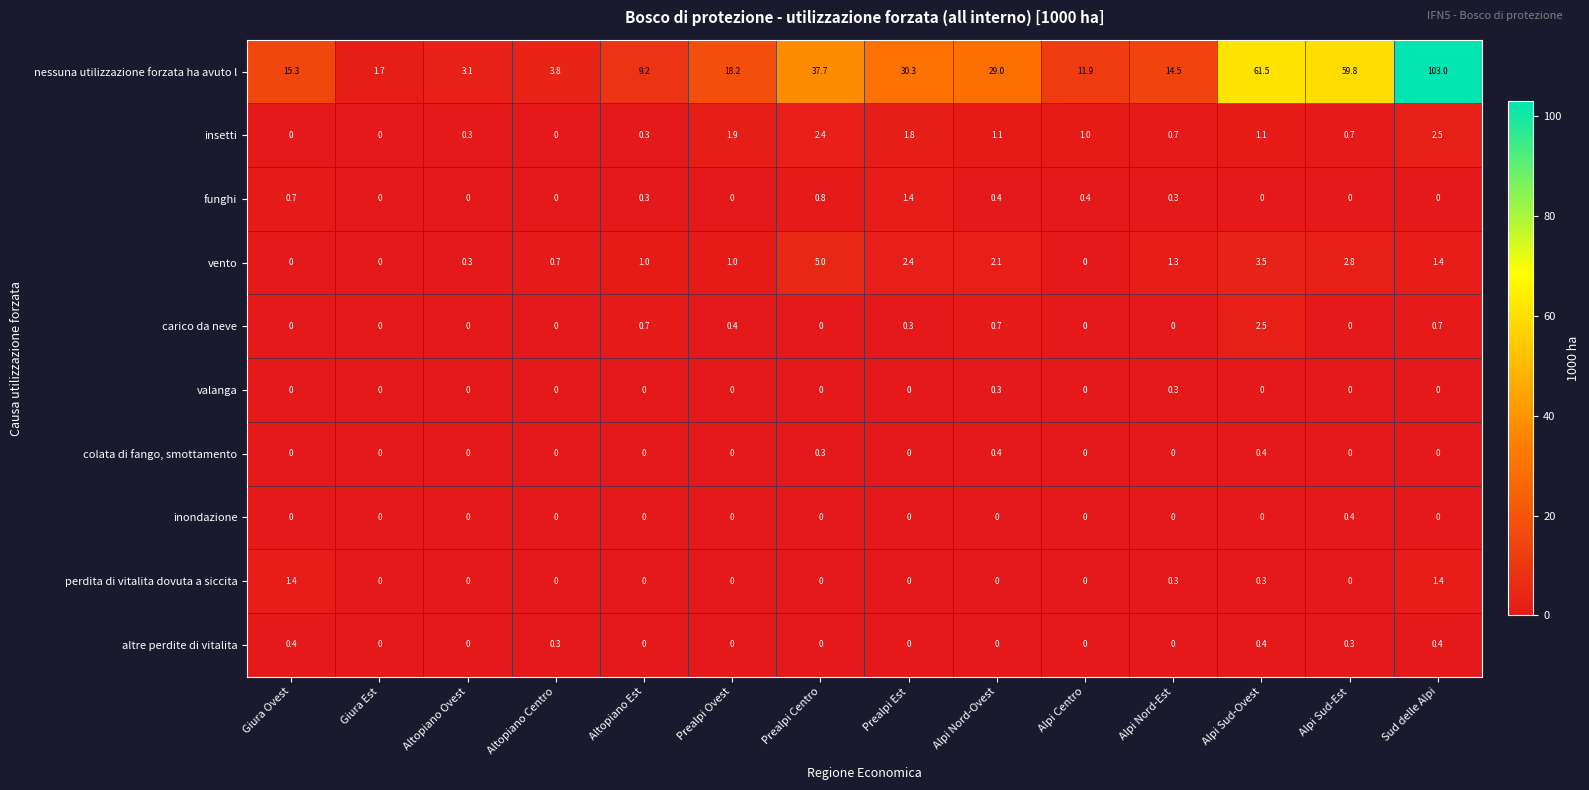

True or false: insetti has a value of 1.1 at Alpi Sud-Ovest.

True